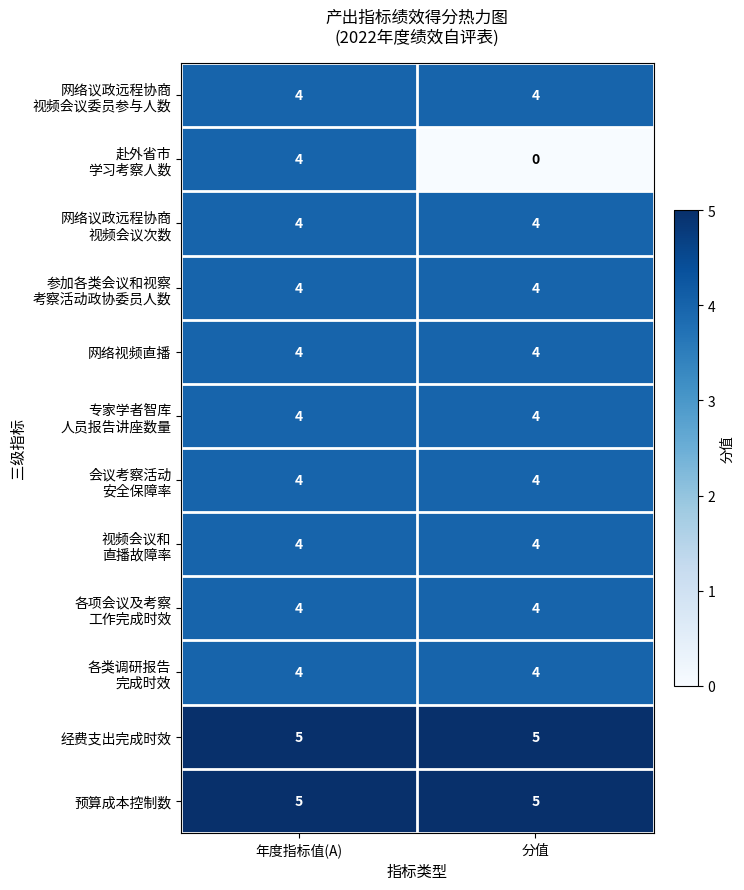

How many data points does each series have?

2